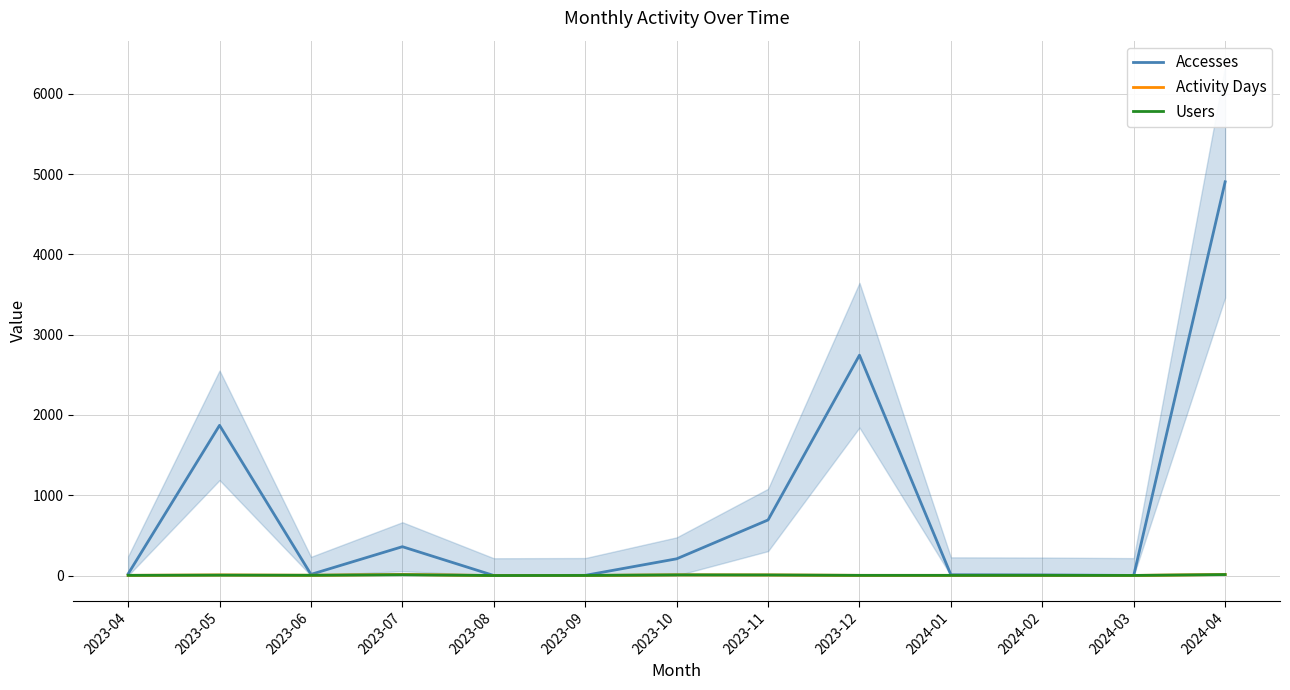

What is the label of the 13th point from the left?

2024-04